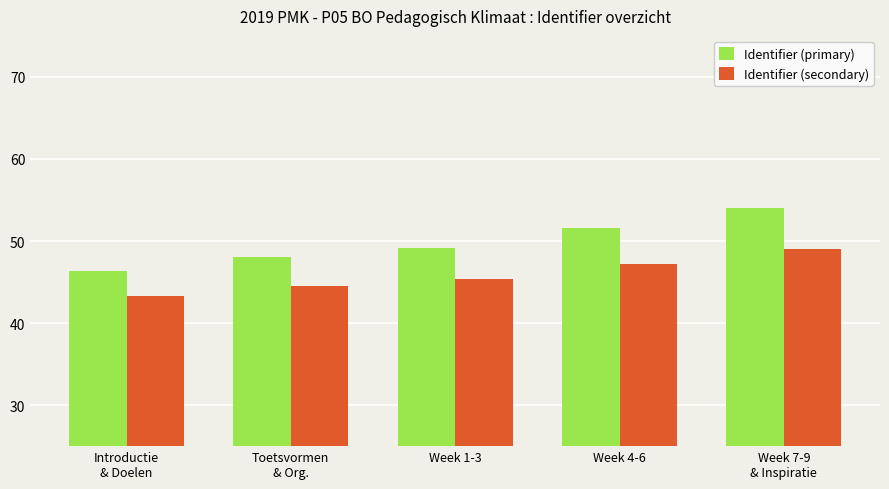

The Identifier (secondary) series shows 44.5 at Toetsvormen
& Org.. True or false?

True